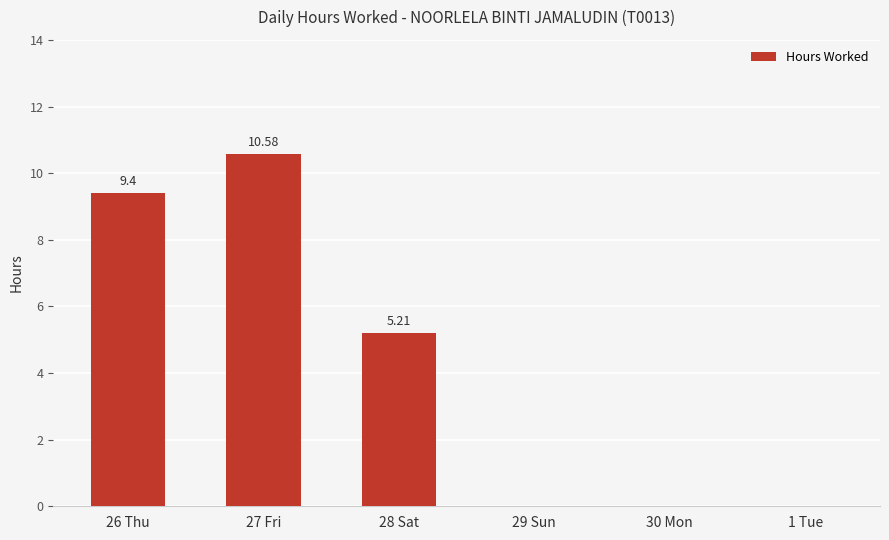

What is the maximum value shown in the chart?

10.6